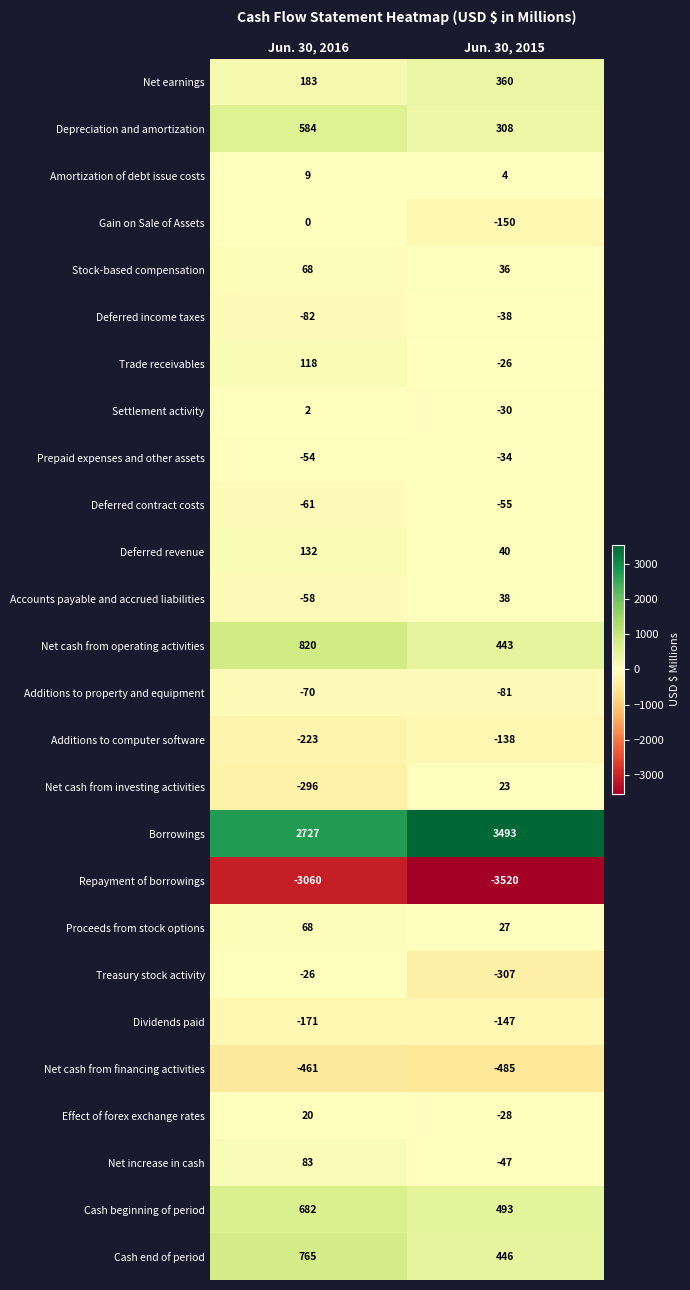

What is the difference between the maximum and minimum values in the Deferred revenue series?

92